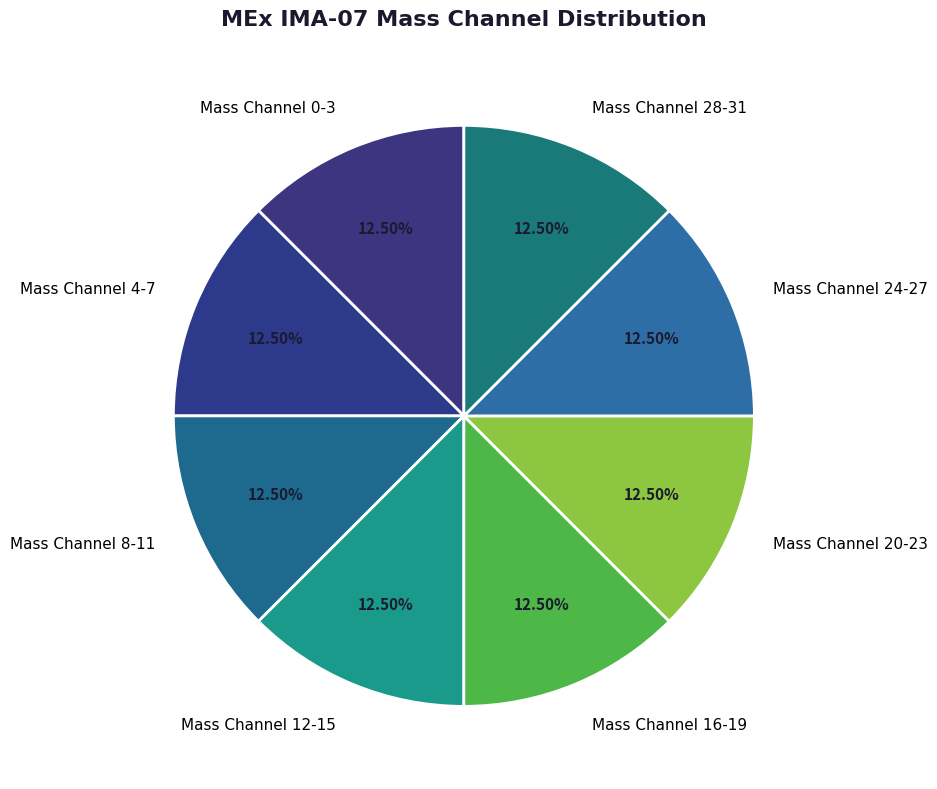

Approximately how many times larger is the value at Mass Channel 20-23 compared to Mass Channel 8-11?

1.0